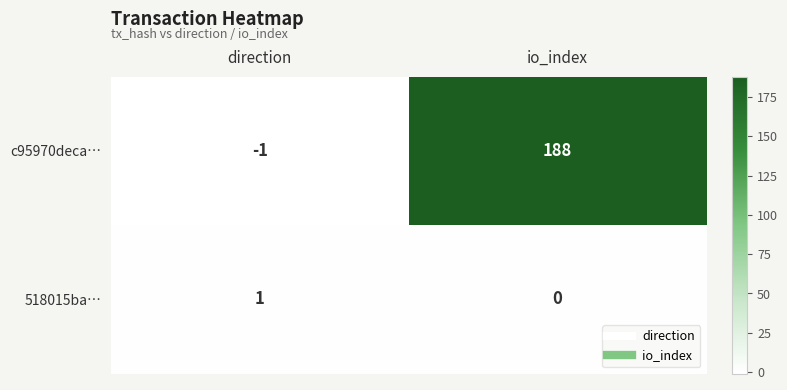

Reading left to right, list all the values displayed in this chart.

c95970deca…: direction=-1	io_index=188
518015ba…: direction=1	io_index=0